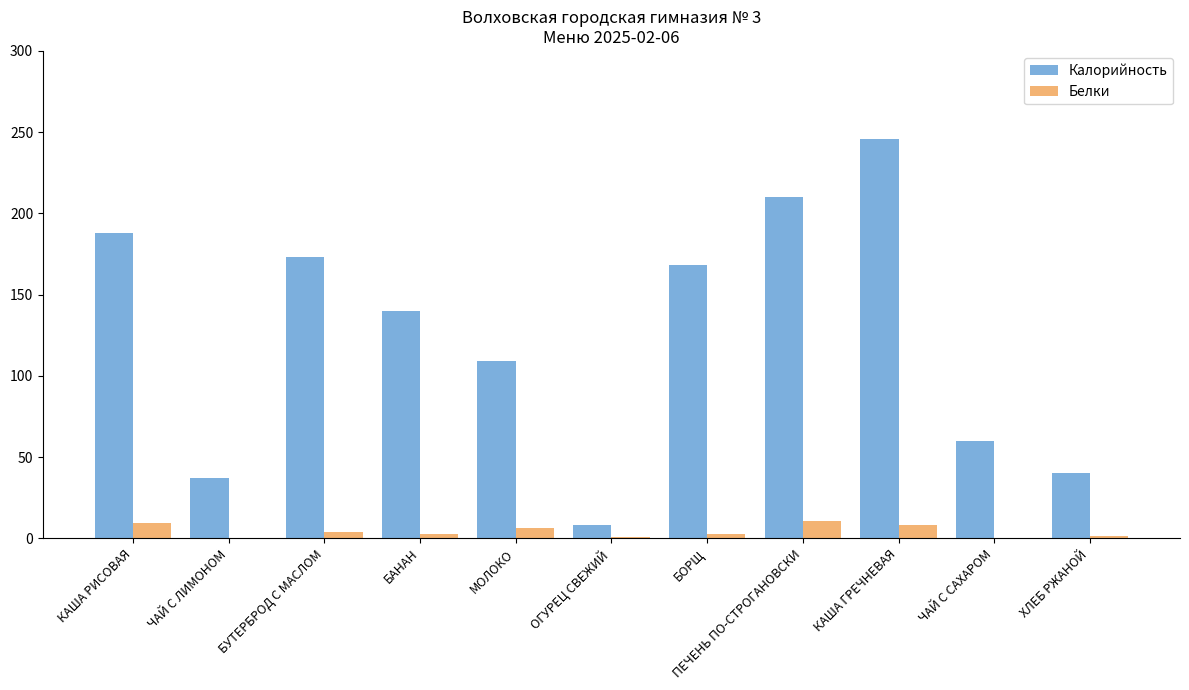

What is the maximum value for Белки?

10.5